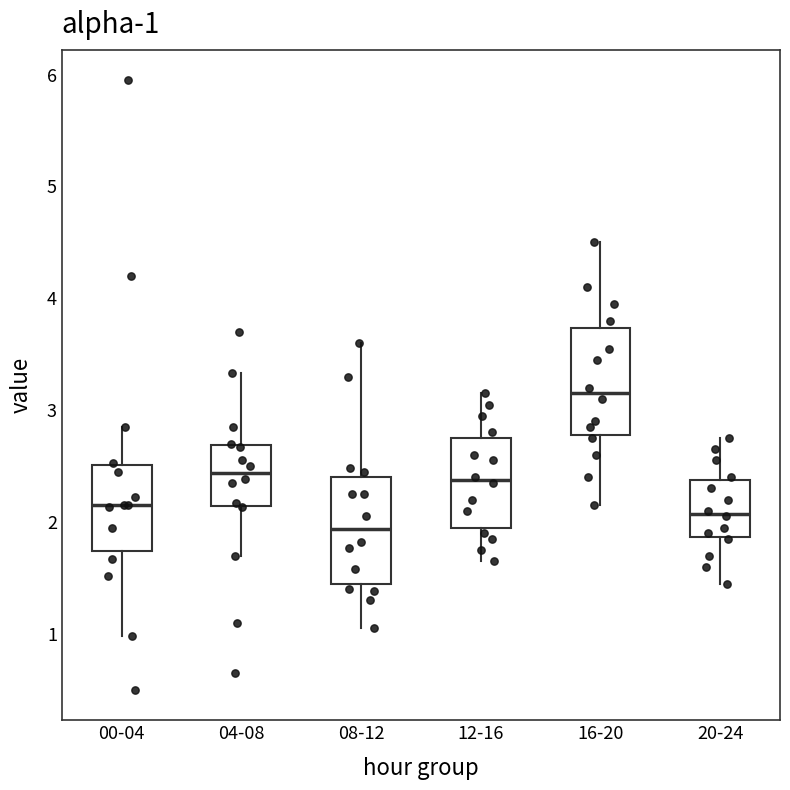

Which box has the highest median line?

16-20